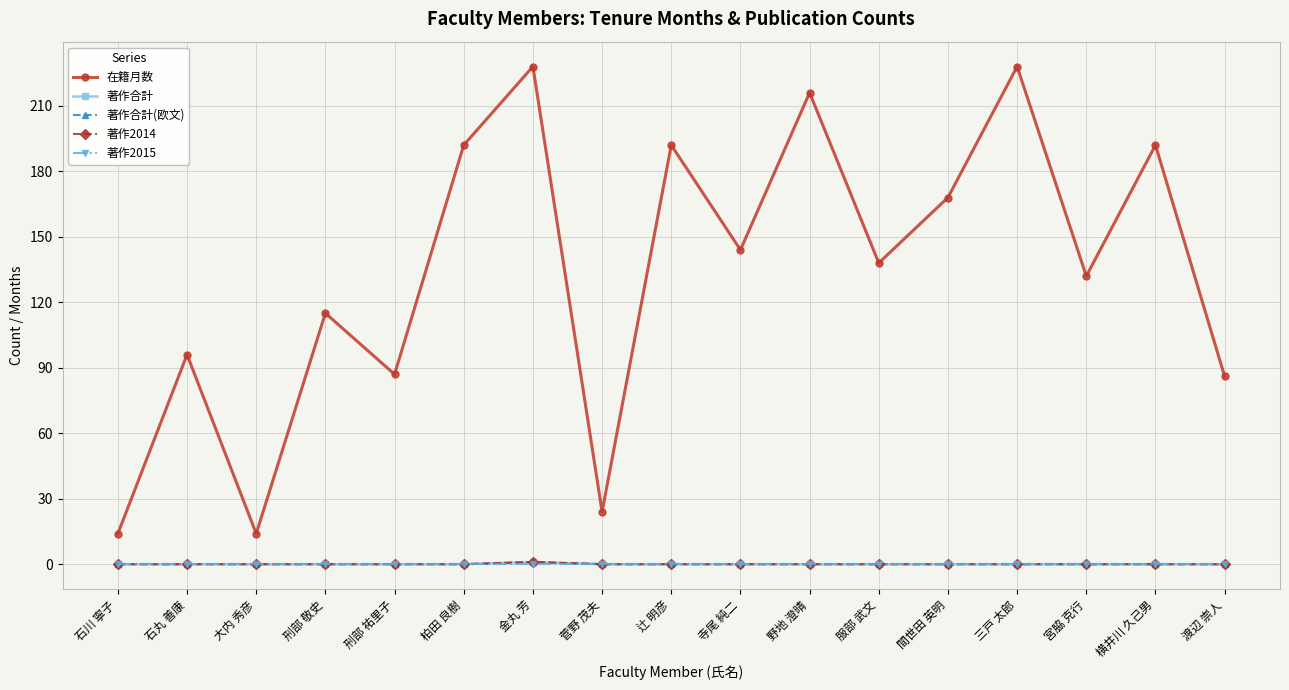

True or false: 著作2014 has a value of 0 at 石川 寧子.

True